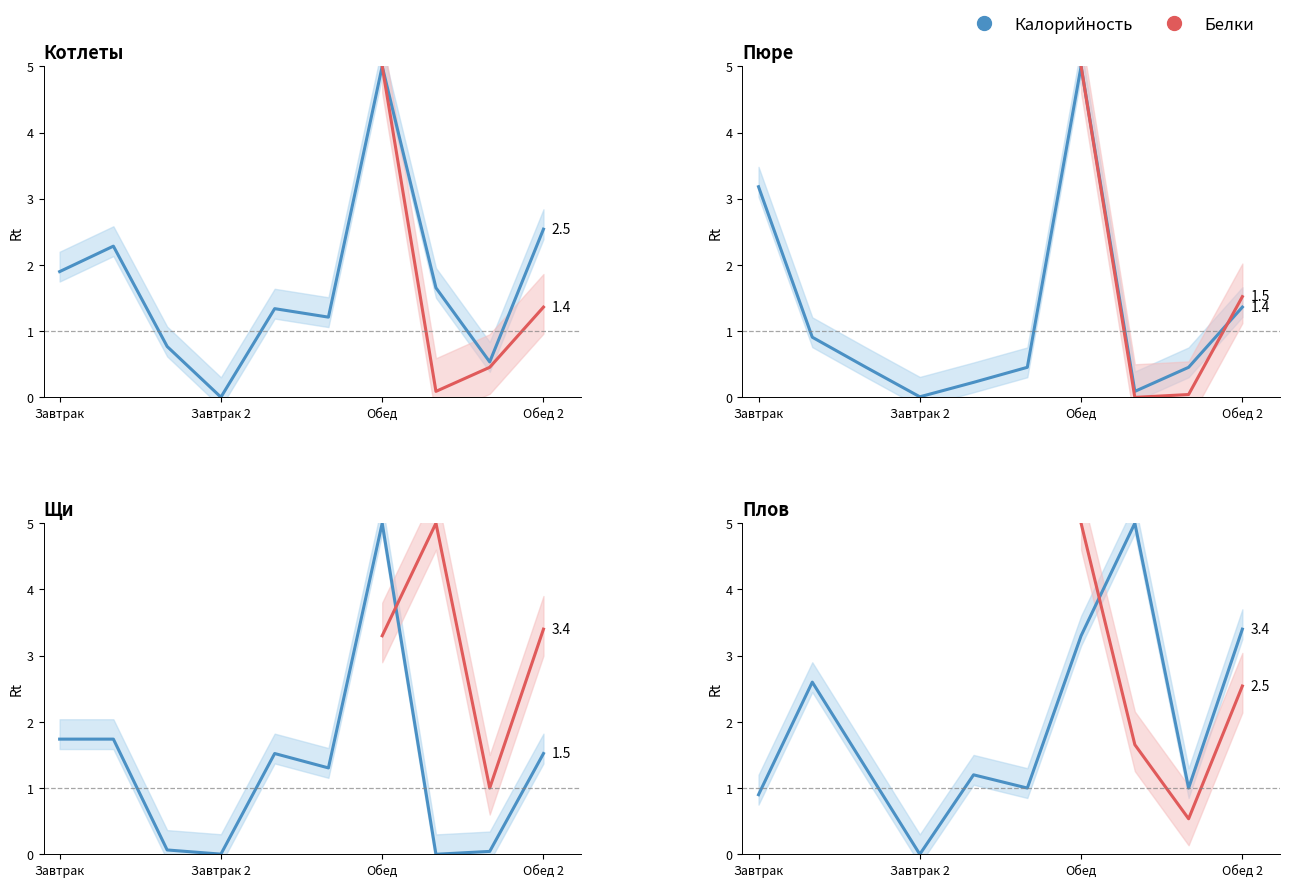

Count the number of categories in the chart.

10